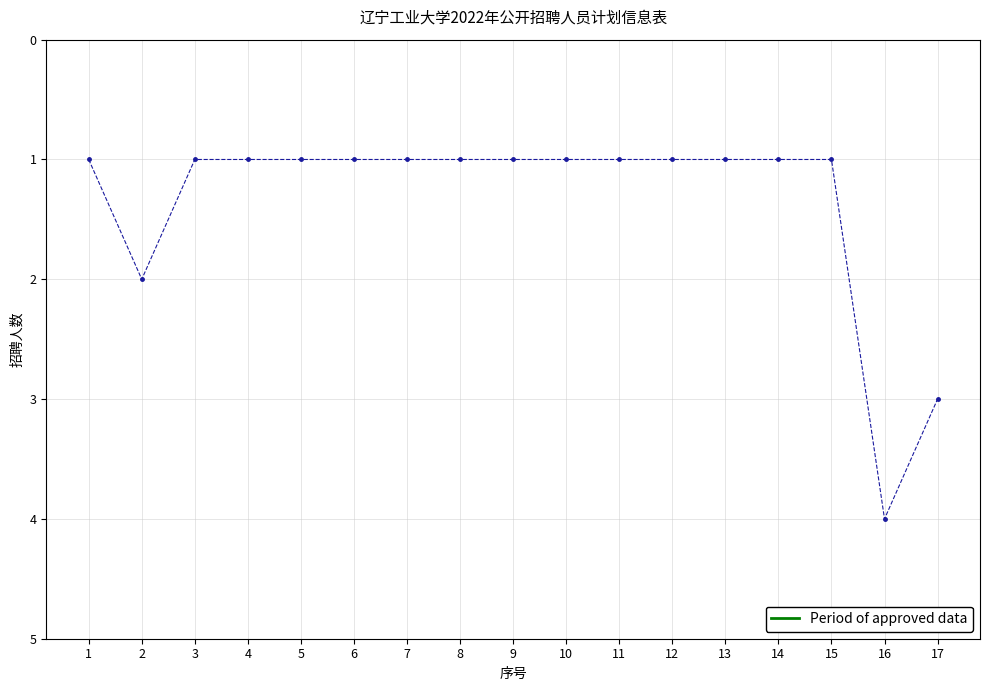

What is the greatest value displayed?

4